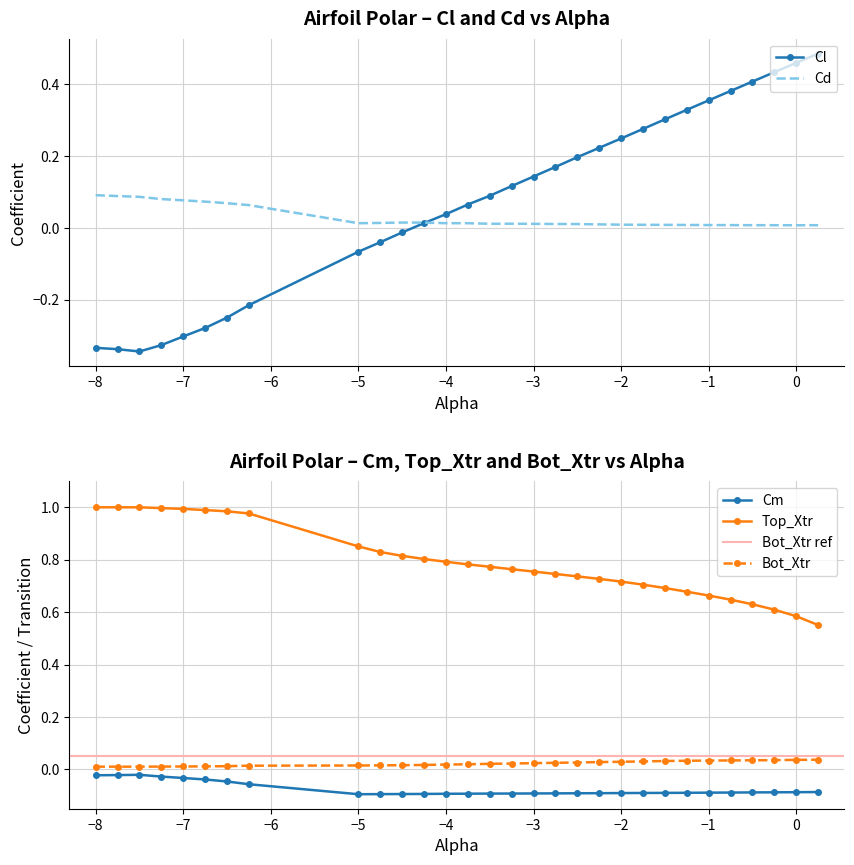

True or false: Cm and Bot_Xtr cross at least once.

False